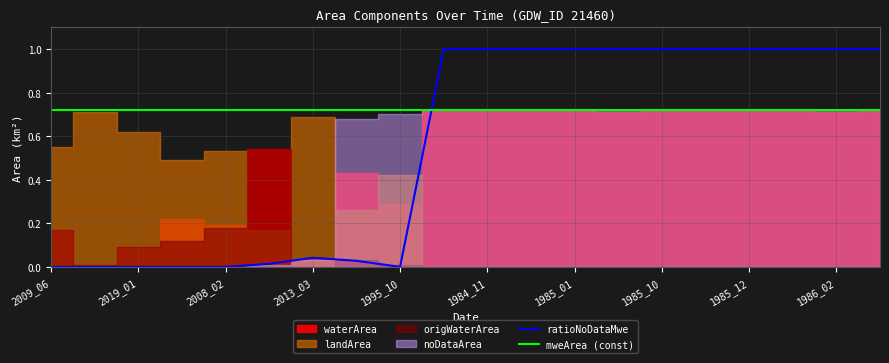

What is the label of the 4th point from the right?

1985_12